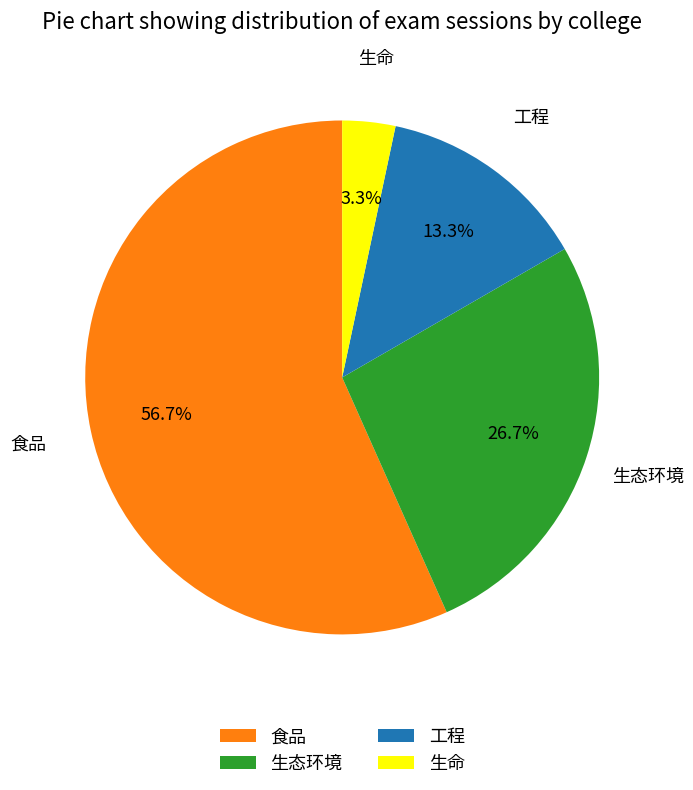

How many segments does this pie chart have?

4